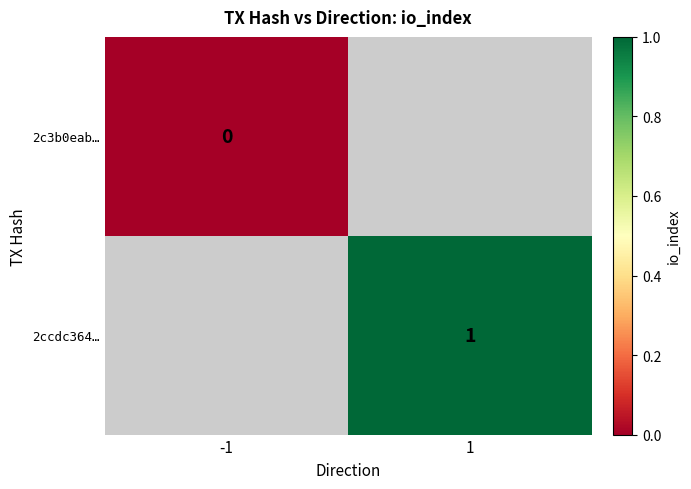

Is the value of 2c3b0eab… at -1 greater than the value of 2ccdc364… at 1?

No